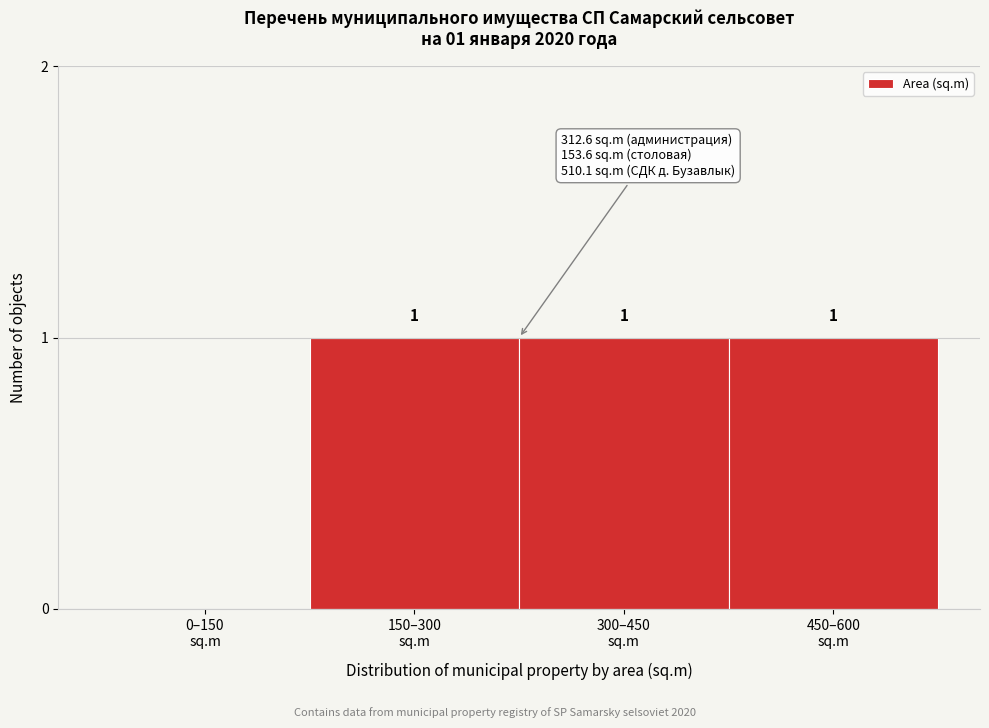

How many values are between 1 and 2?

3